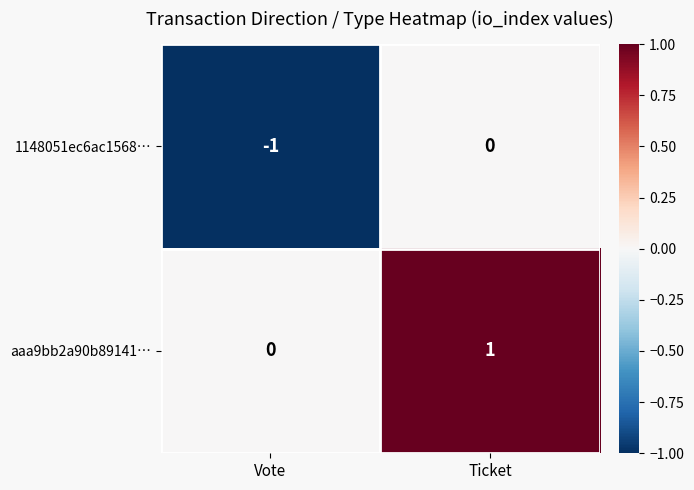

Which series has the largest total across all categories?

aaa9bb2a90b89141…